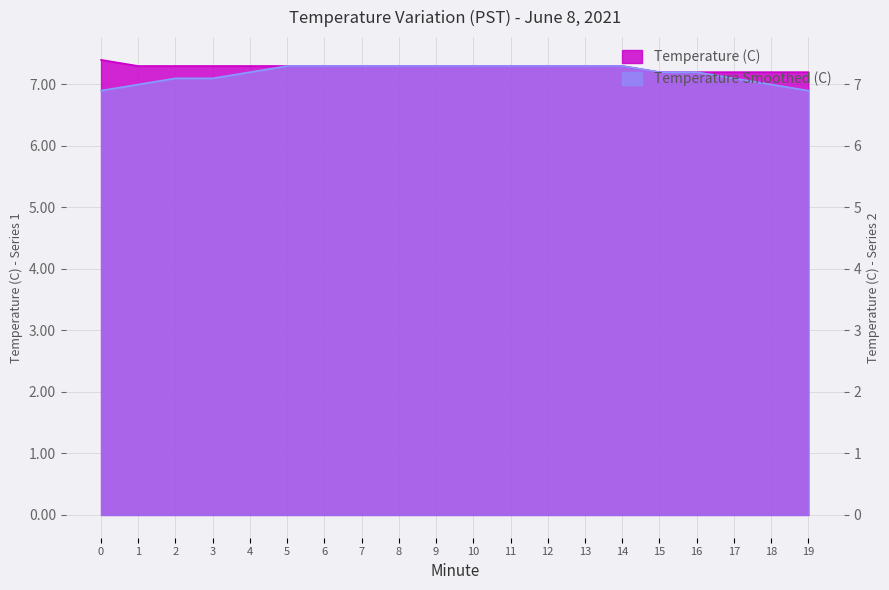

Rank the categories by value from lowest to highest.

15, 16, 17, 18, 19, 1, 2, 3, 4, 5, 6, 7, 8, 9, 10, 11, 12, 13, 14, 0